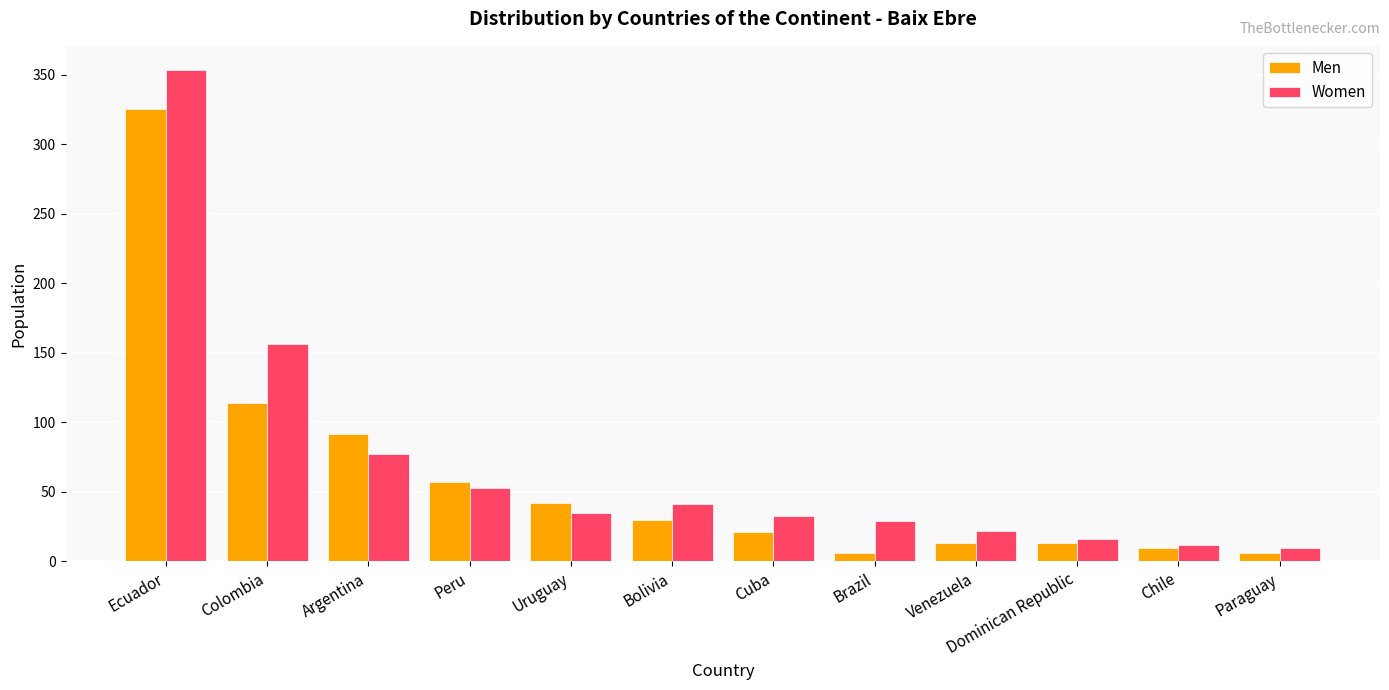

How many series are shown in this chart?

2